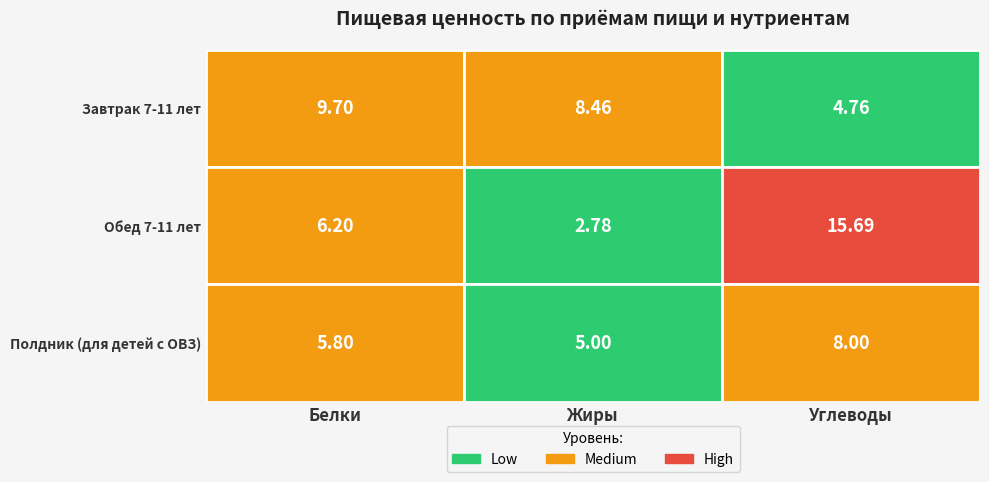

What is the difference between the Завтрак 7-11 лет values at Углеводы and Жиры?

3.7